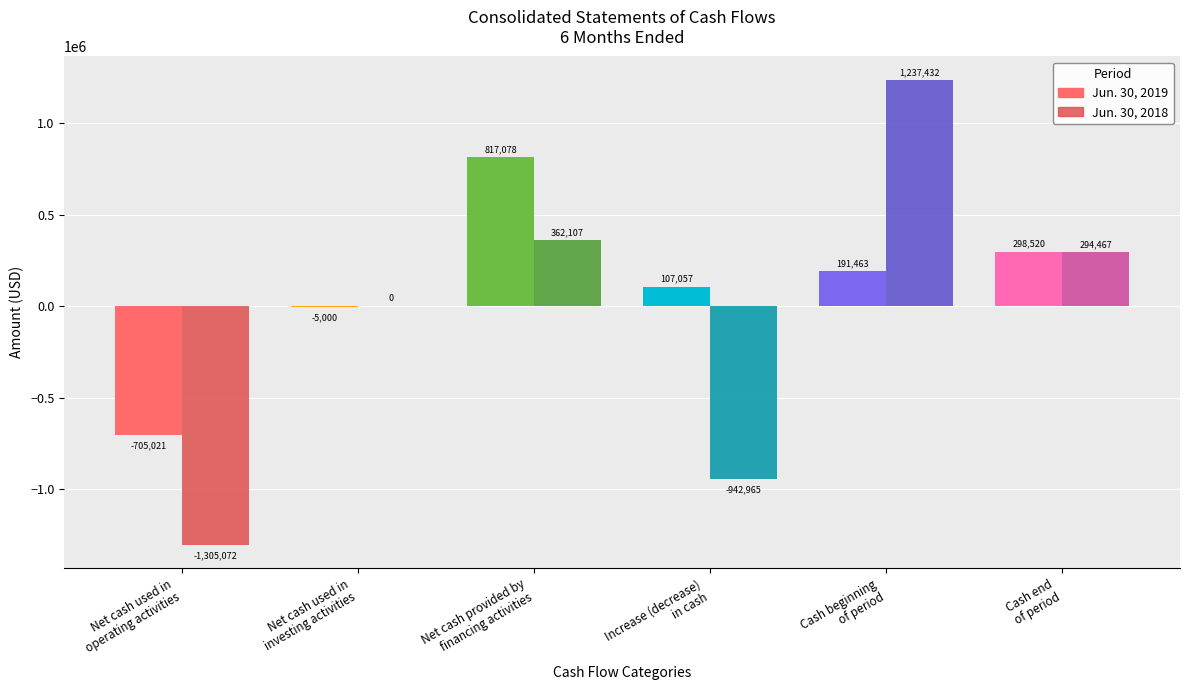

What is the highest value of the Jun. 30, 2018 series?

1237432